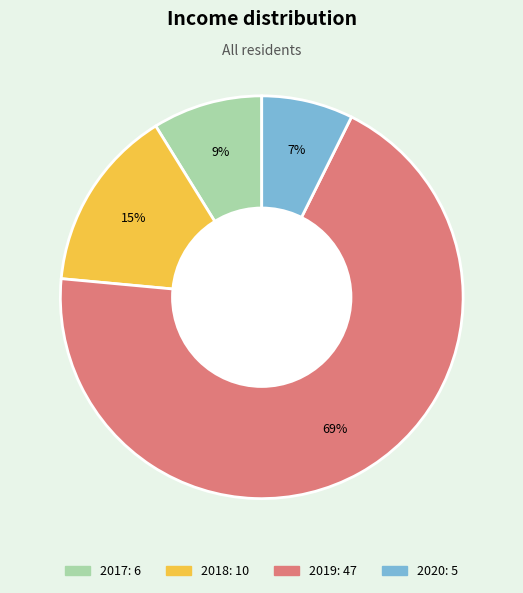

Does 2019 represent more than half of the total?

Yes